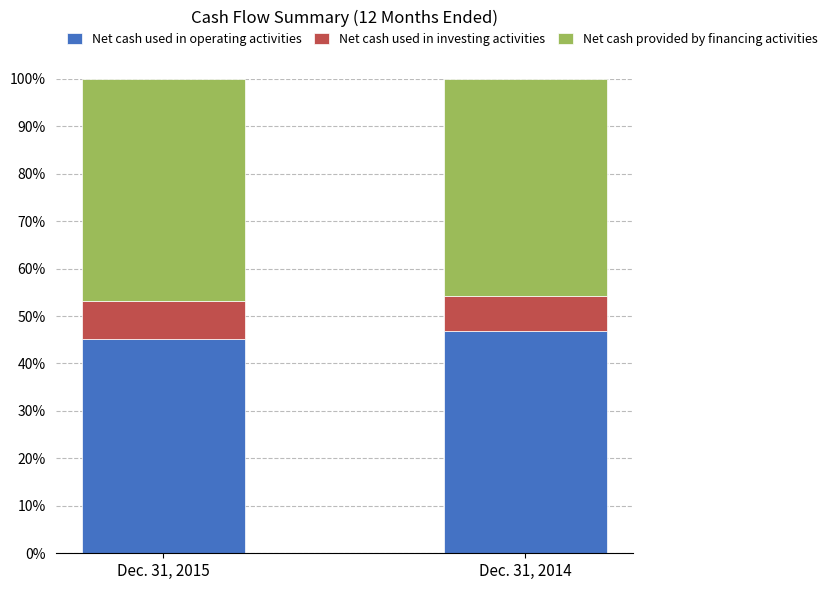

Which category has the lowest value in the Net cash used in operating activities series?

Dec. 31, 2015